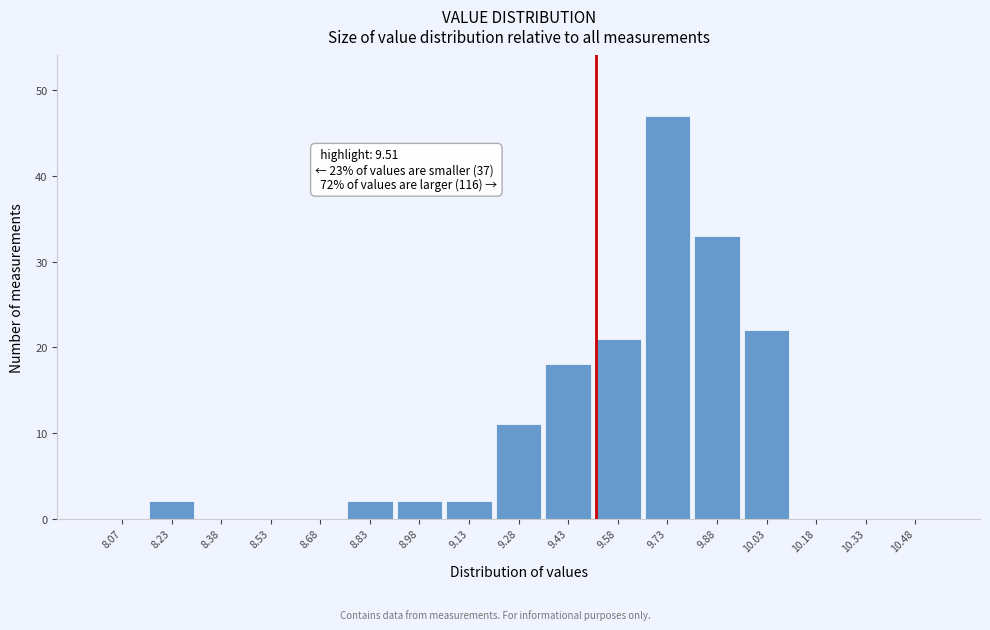

Over which range of the x-axis is the bar tallest?

9.65 to 9.80